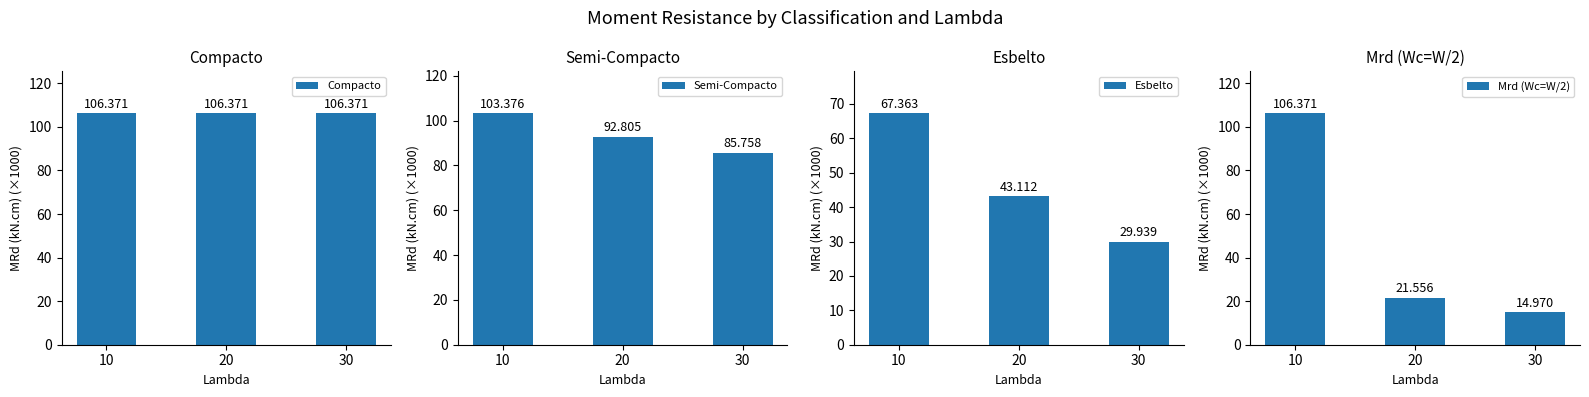

Which series has the largest total across all categories?

Compacto